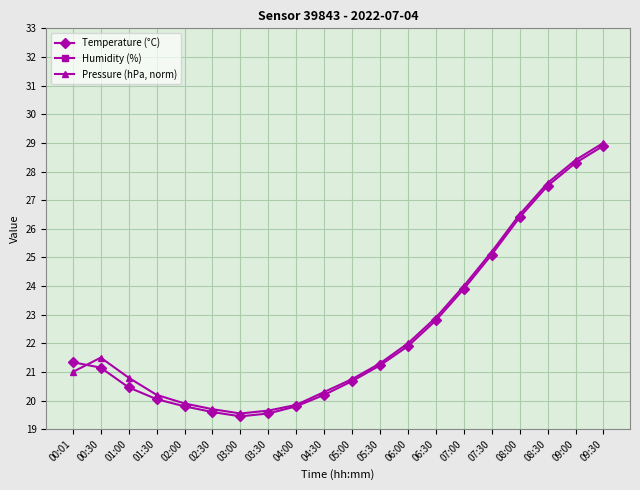

At which category does the chart reach its peak across all series?

03:30